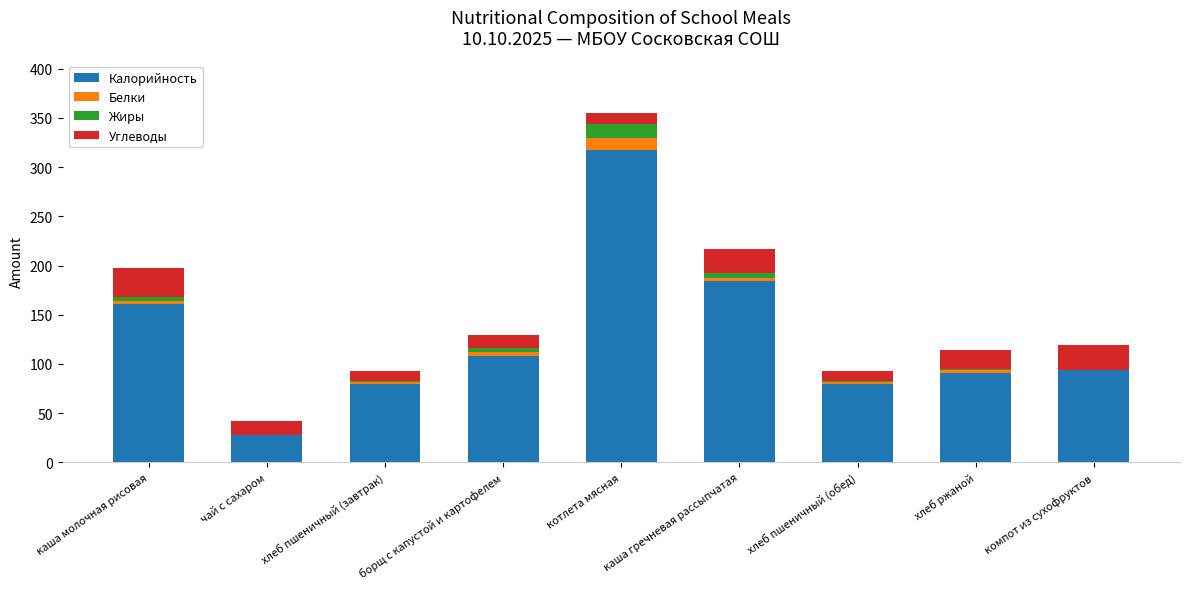

Are the bars horizontal?

No